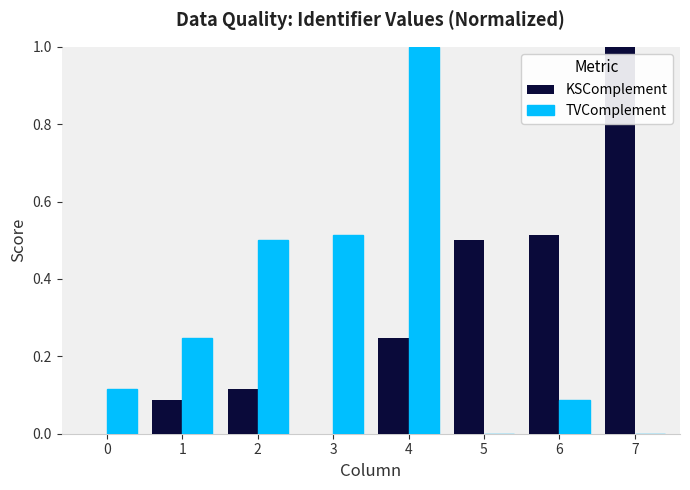

How many groups of bars are there?

8